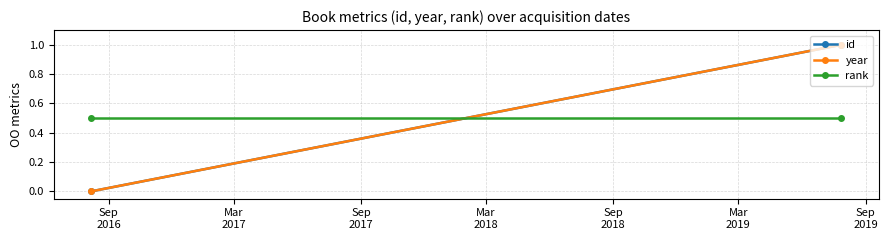

What is the label of the 1st point from the left?

Sep
2016